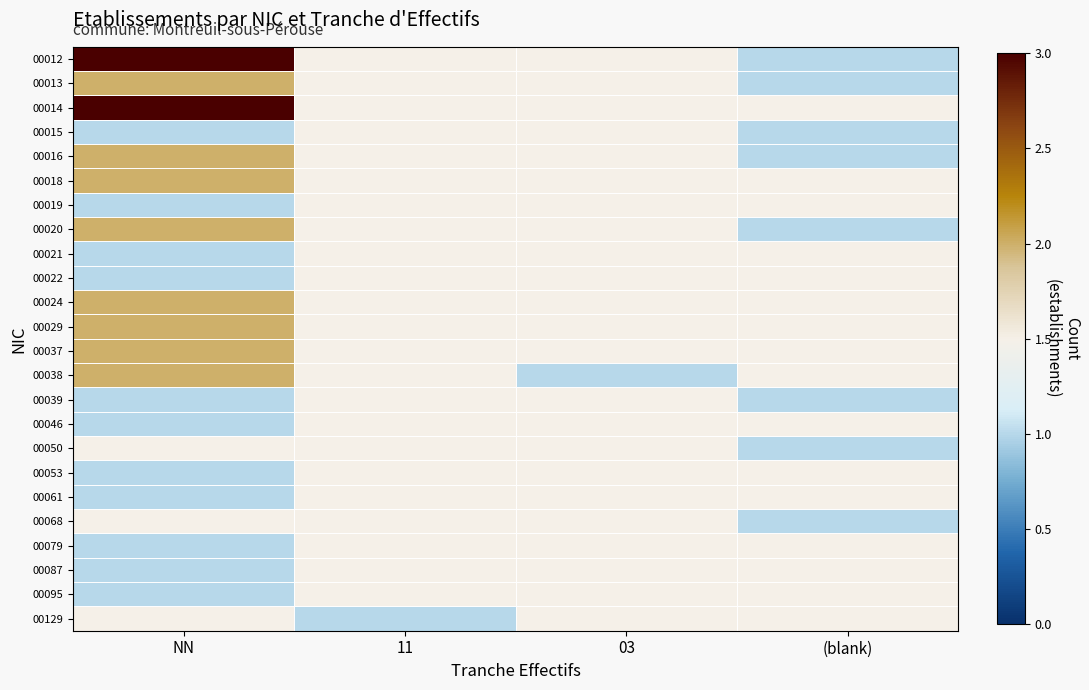

Is the value of 00016 at 11 greater than the value of 00068 at 11?

No